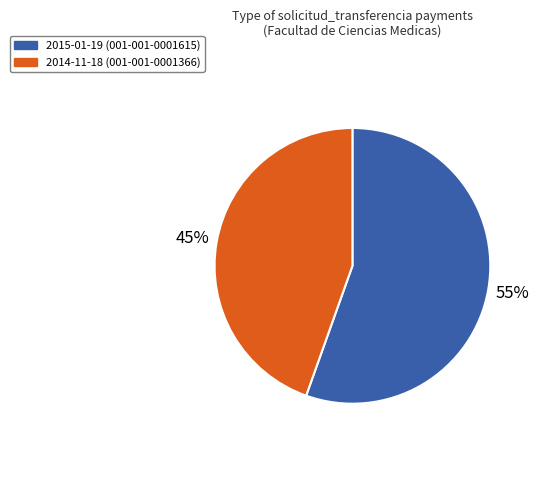

To the nearest percent, what portion does 2014-11-18 (001-001-0001366) represent?

45%